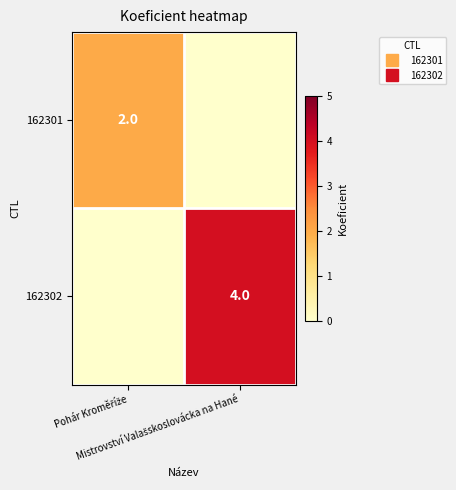

The value of 162301 at Mistrovství Valašskoslovácka na Hané is 0. True or false?

True